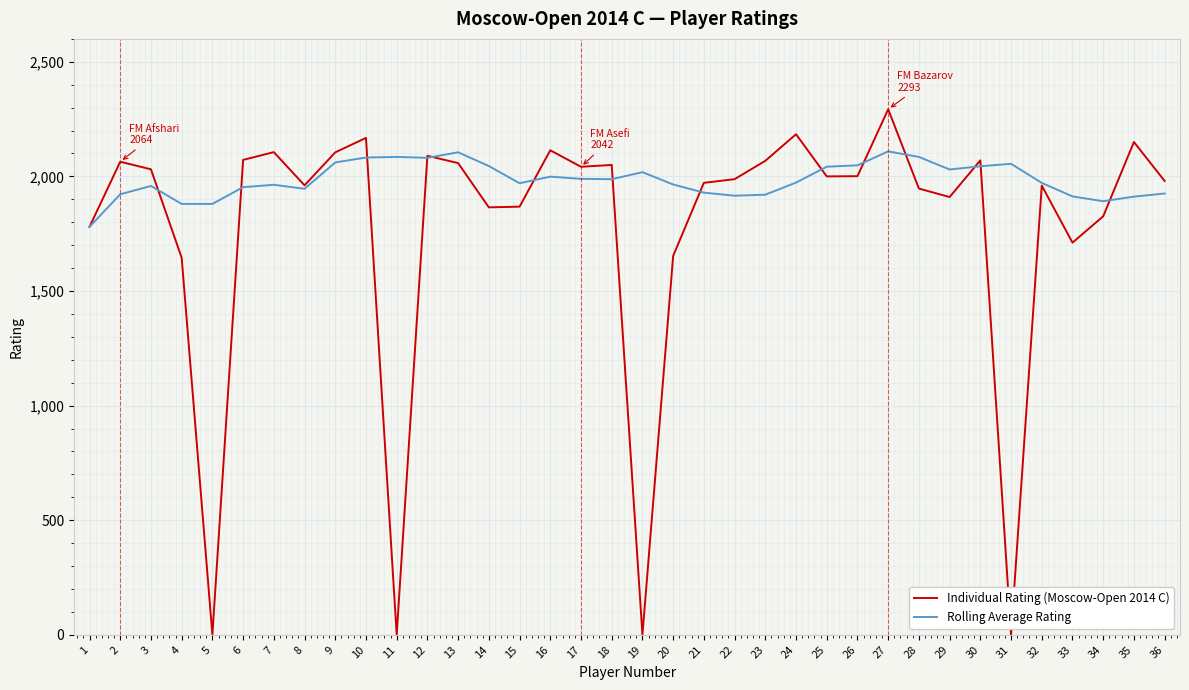

Rank the series at 6 from highest to lowest value.

Individual Rating (Moscow-Open 2014 C), Rolling Average Rating